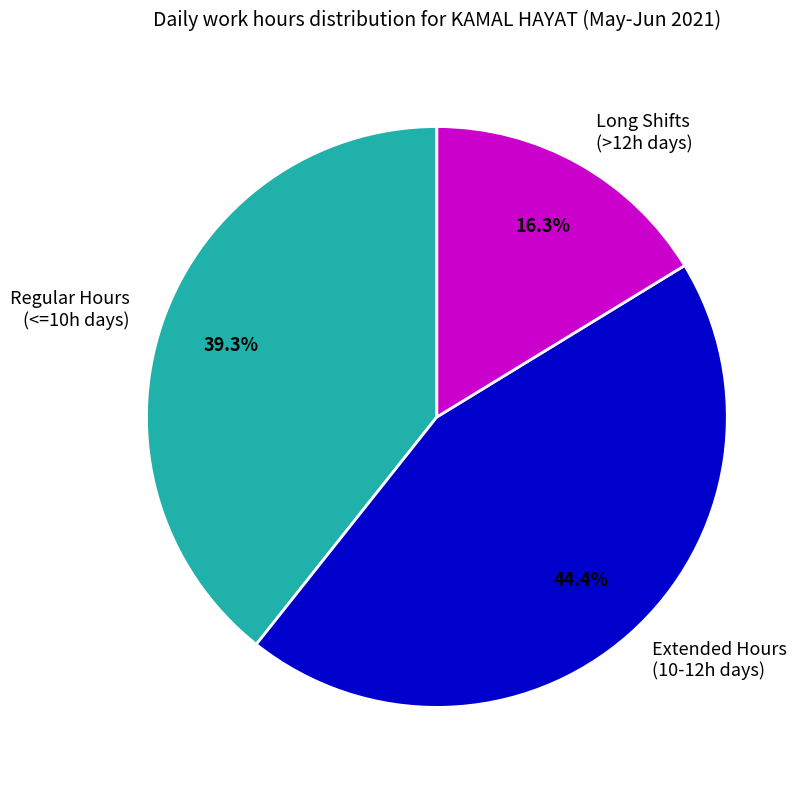

Which category has the biggest portion of the pie?

Extended Hours (10-12h days)